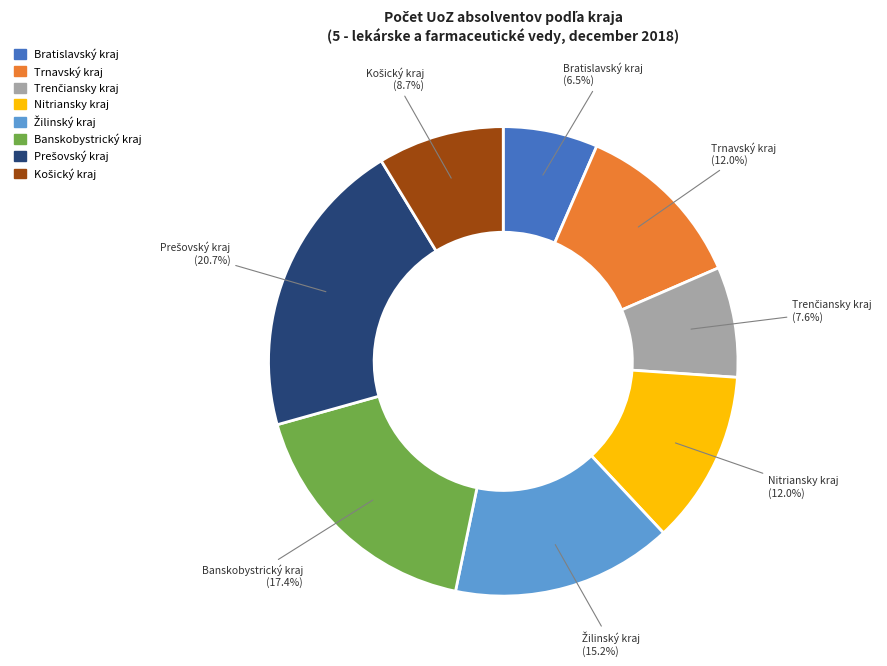

How many slices are in this pie chart?

8